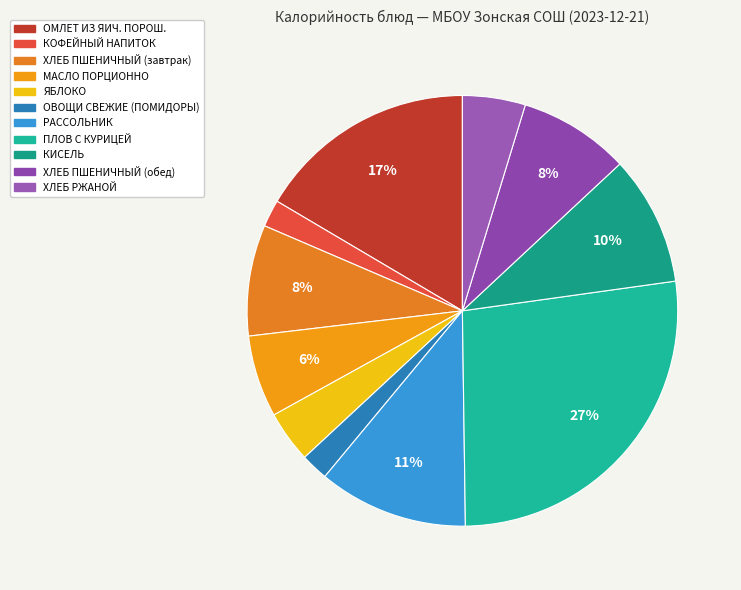

Between КИСЕЛЬ and РАССОЛЬНИК, which is larger?

РАССОЛЬНИК